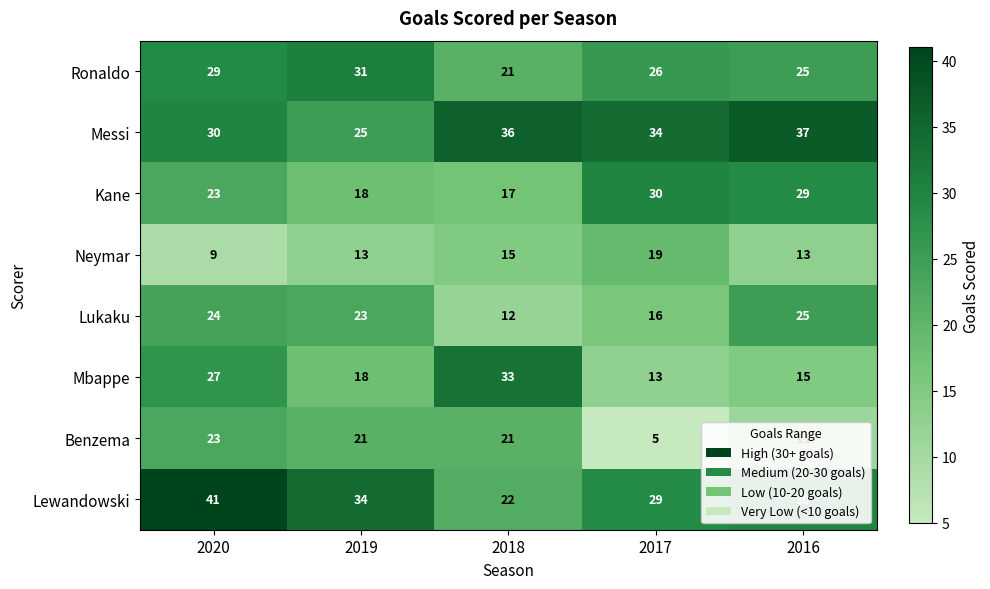

True or false: Ronaldo has a value of 21 at 2018.

True